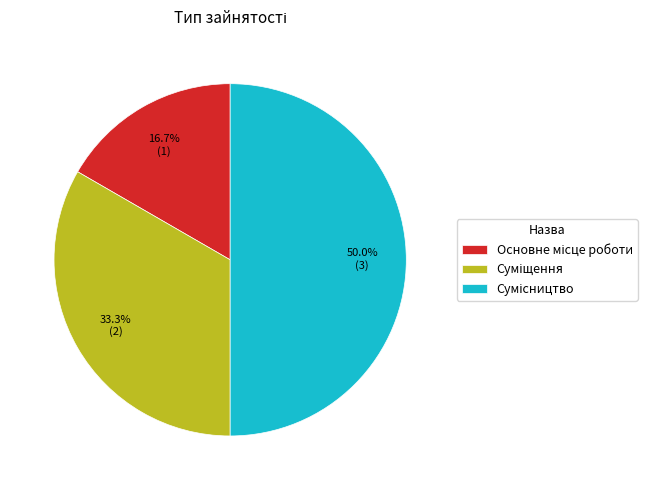

What is the ratio of the value at Основне місце роботи to the value at Суміщення?

0.5